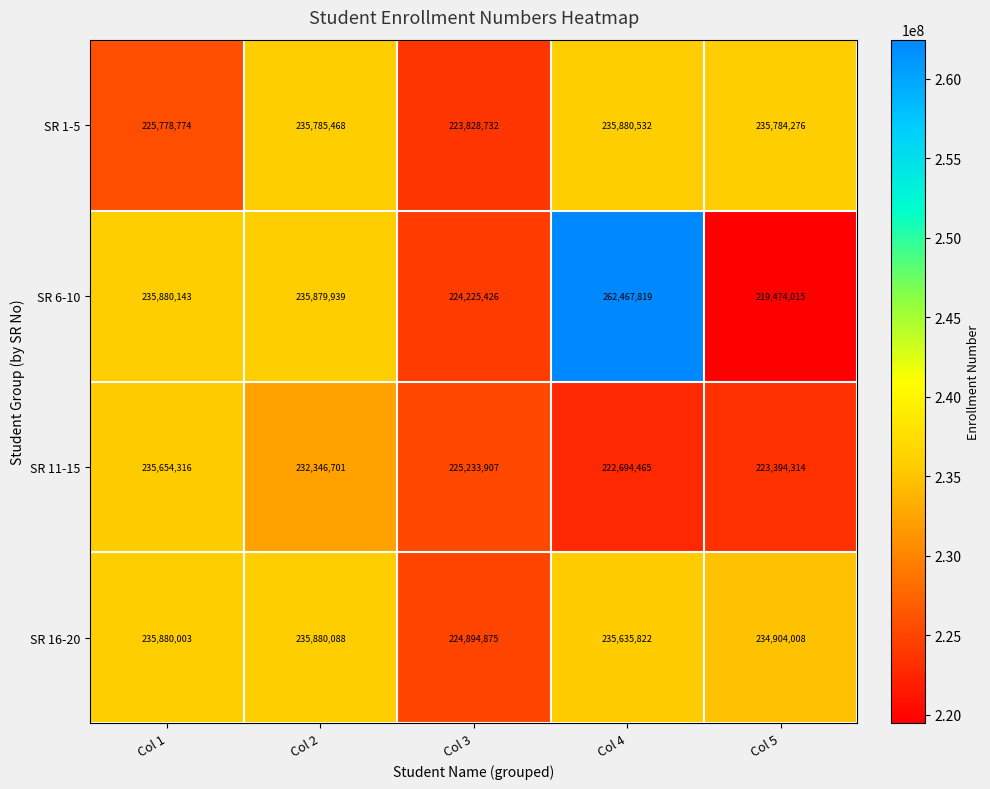

At which category is the sum across all series the highest?

Col 4